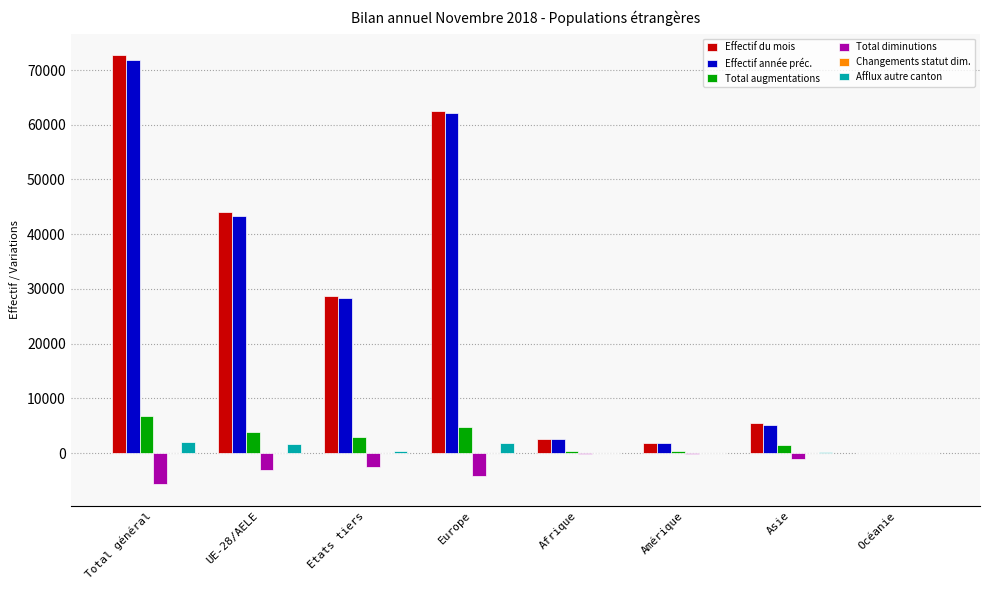

Which label corresponds to the largest value in the chart?

Total général